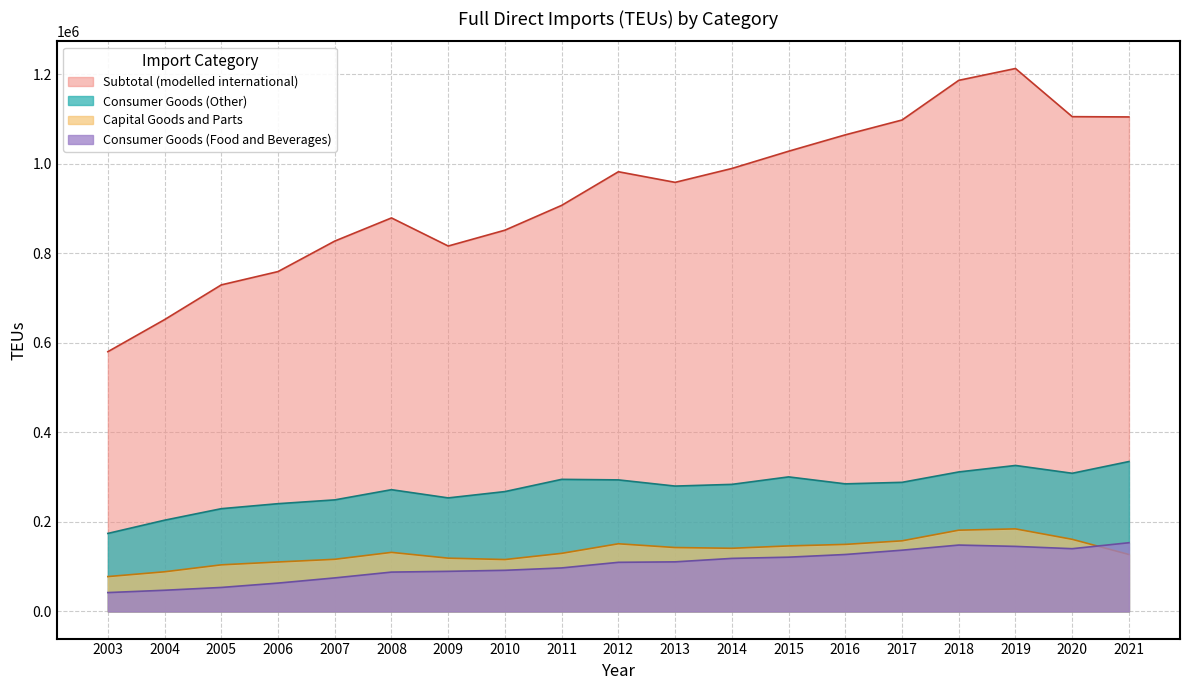

True or false: Consumer Goods (Food and Beverages) and Subtotal (modelled international) cross at least once.

False